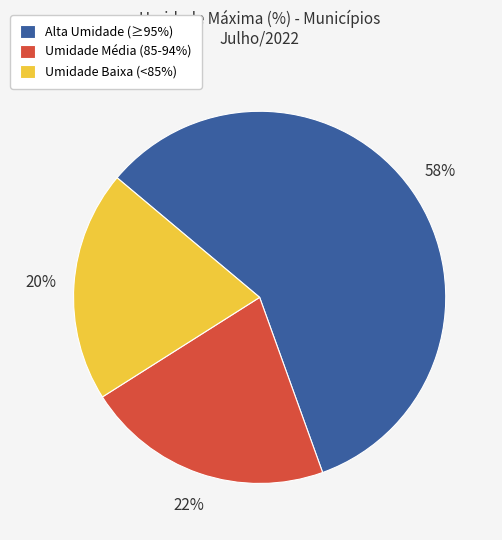

Is there any slice that represents more than half of the pie?

Yes